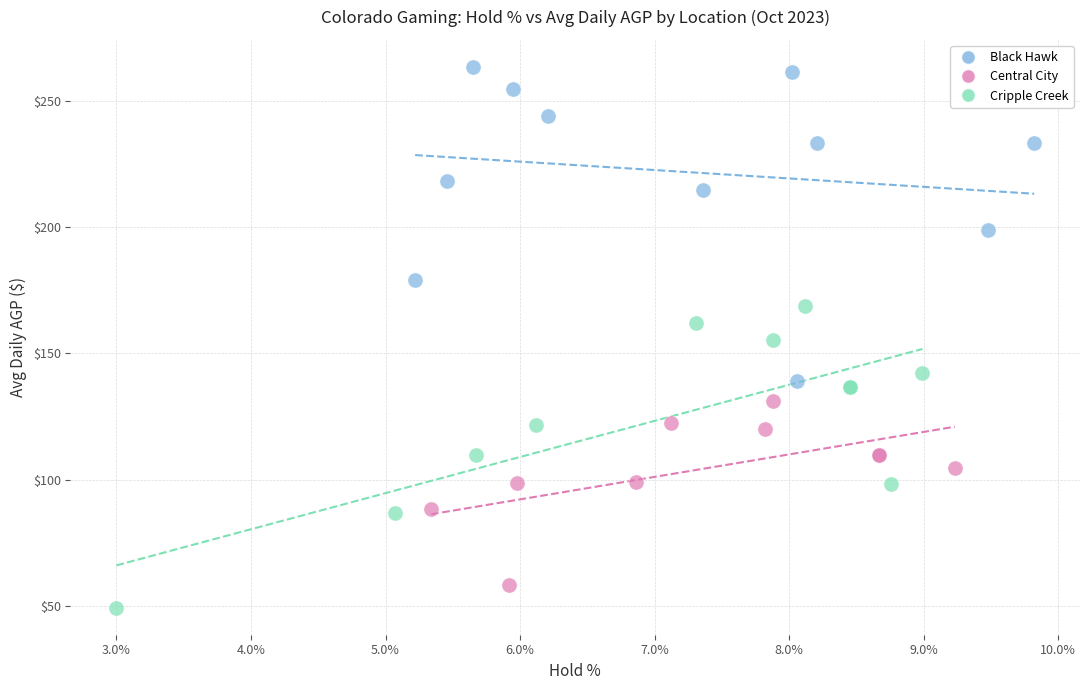

What are all the series names shown in the legend?

Black Hawk, Central City, Cripple Creek